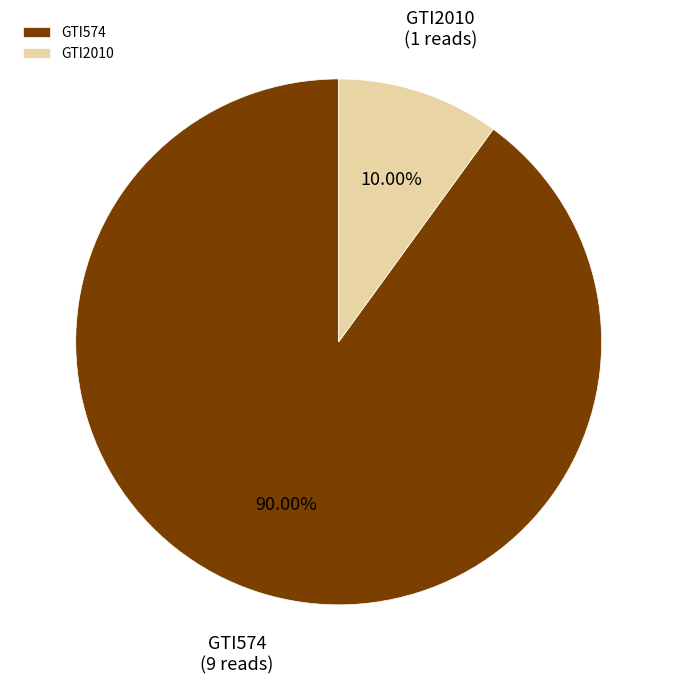

Between GTI574 and GTI2010, which is larger?

GTI574